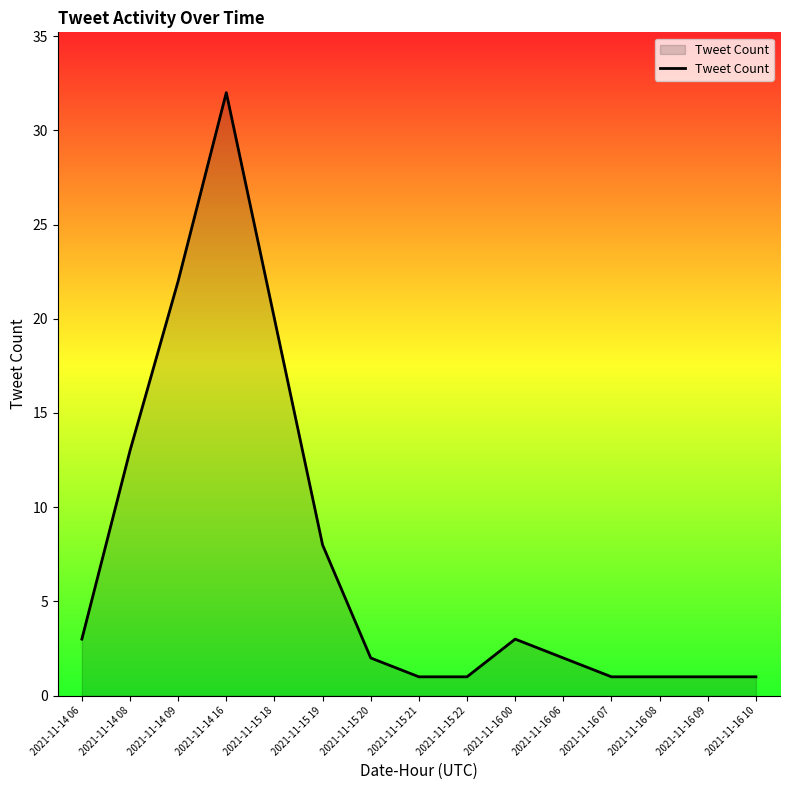

Approximately how many times larger is the value at 2021-11-15 21 compared to 2021-11-16 07?

1.0